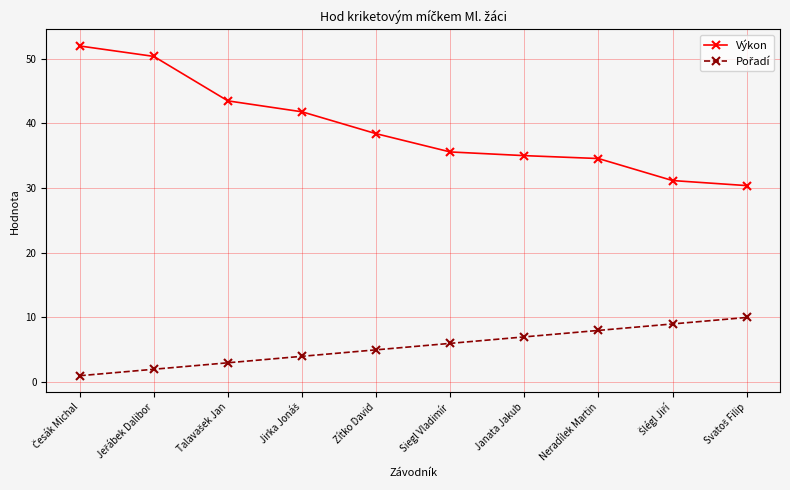

True or false: Výkon has more than 1 points higher than both neighbors.

False